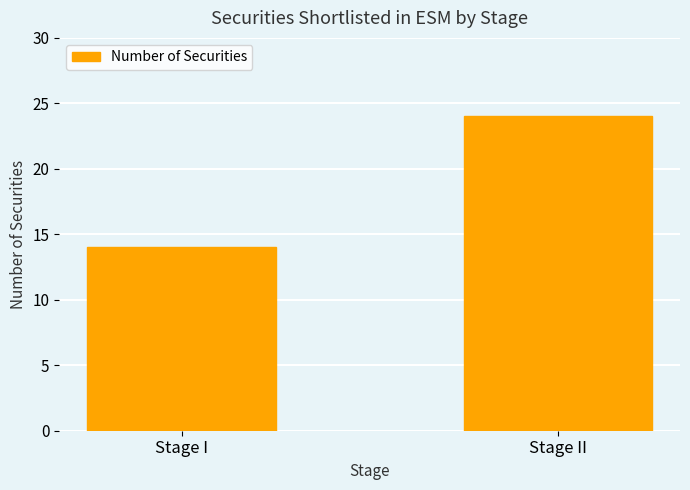

What is the sum of the values at Stage I and Stage II?

38